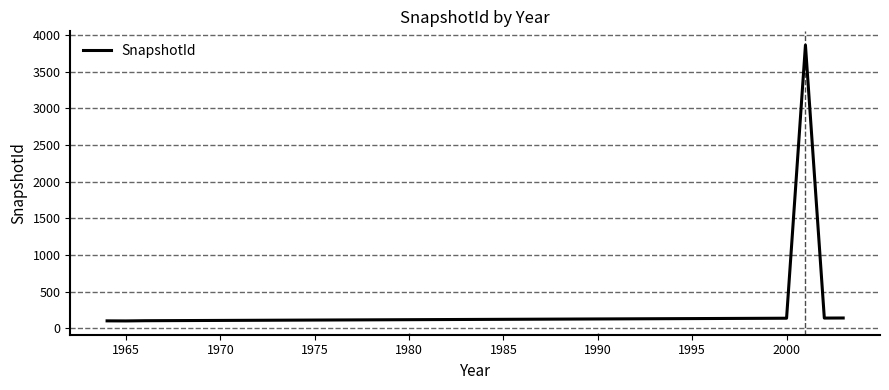

What is the smallest value displayed?

103